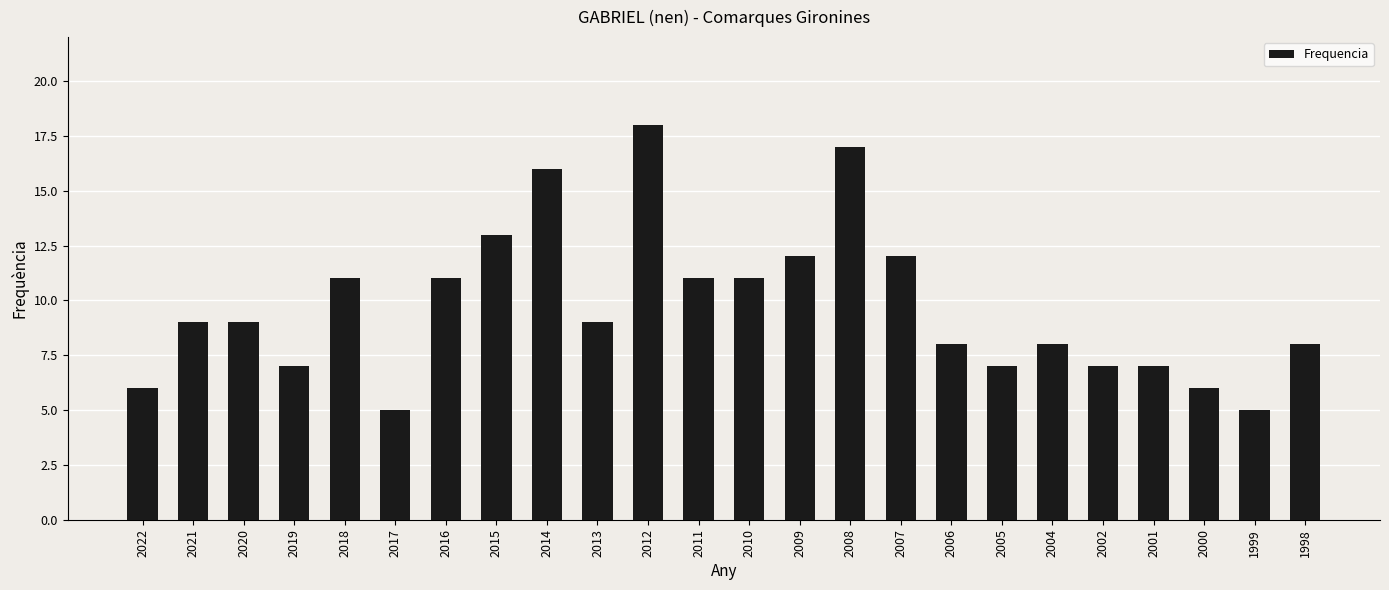

Reading left to right, what are all the values shown in this chart?

6	9	9	7	11	5	11	13	16	9	18	11	11	12	17	12	8	7	8	7	7	6	5	8